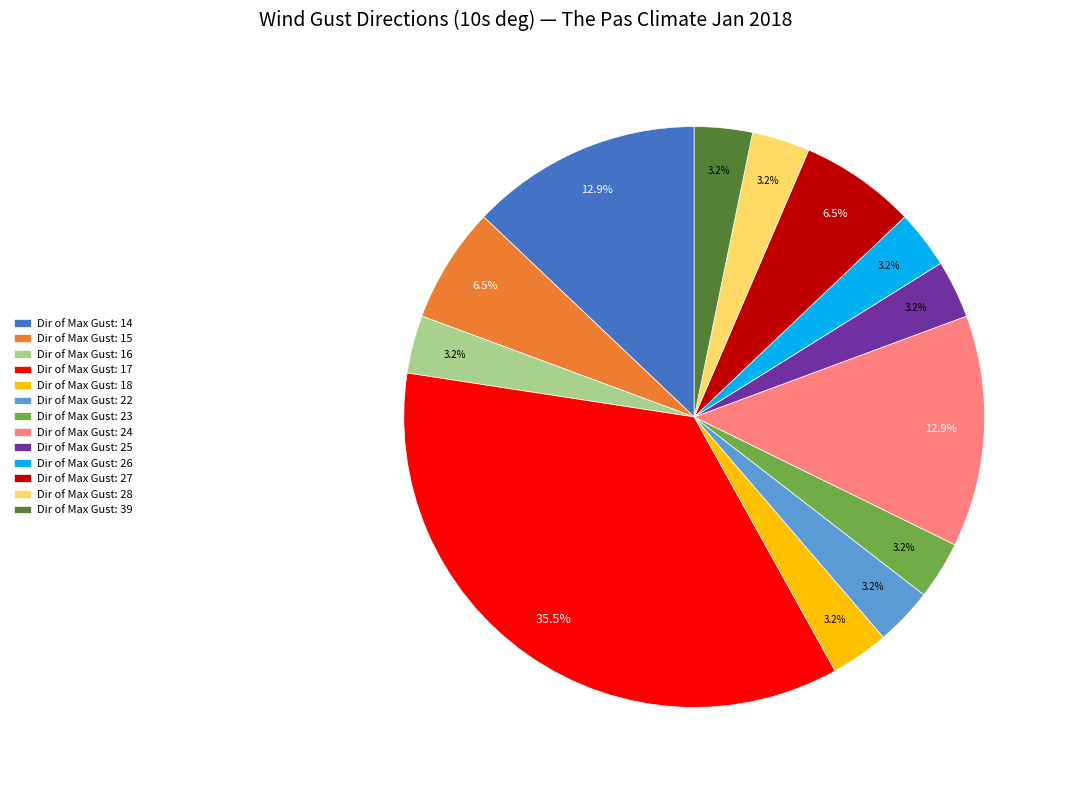

Approximately how many times larger is the value at Dir of Max Gust: 14 compared to Dir of Max Gust: 39?

4.0